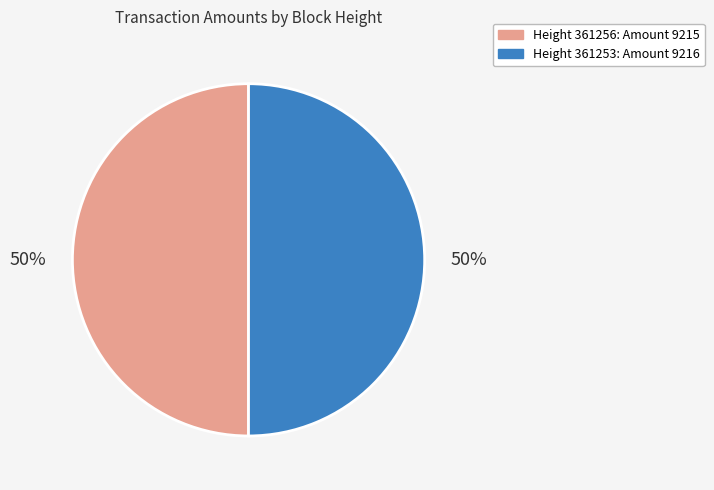

How many segments does this pie chart have?

2